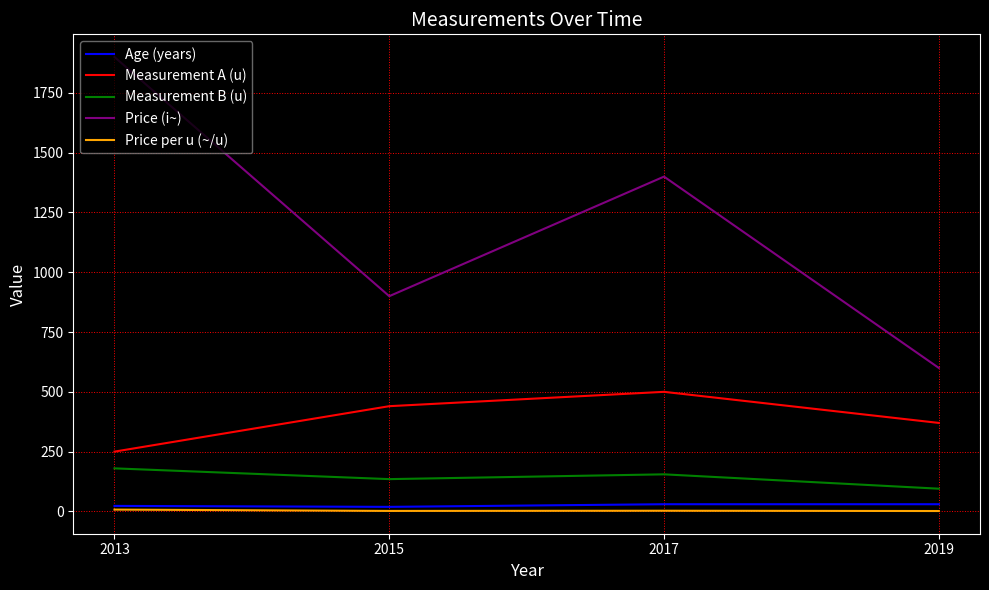

True or false: Measurement A (u) has more than 2 points higher than both neighbors.

False